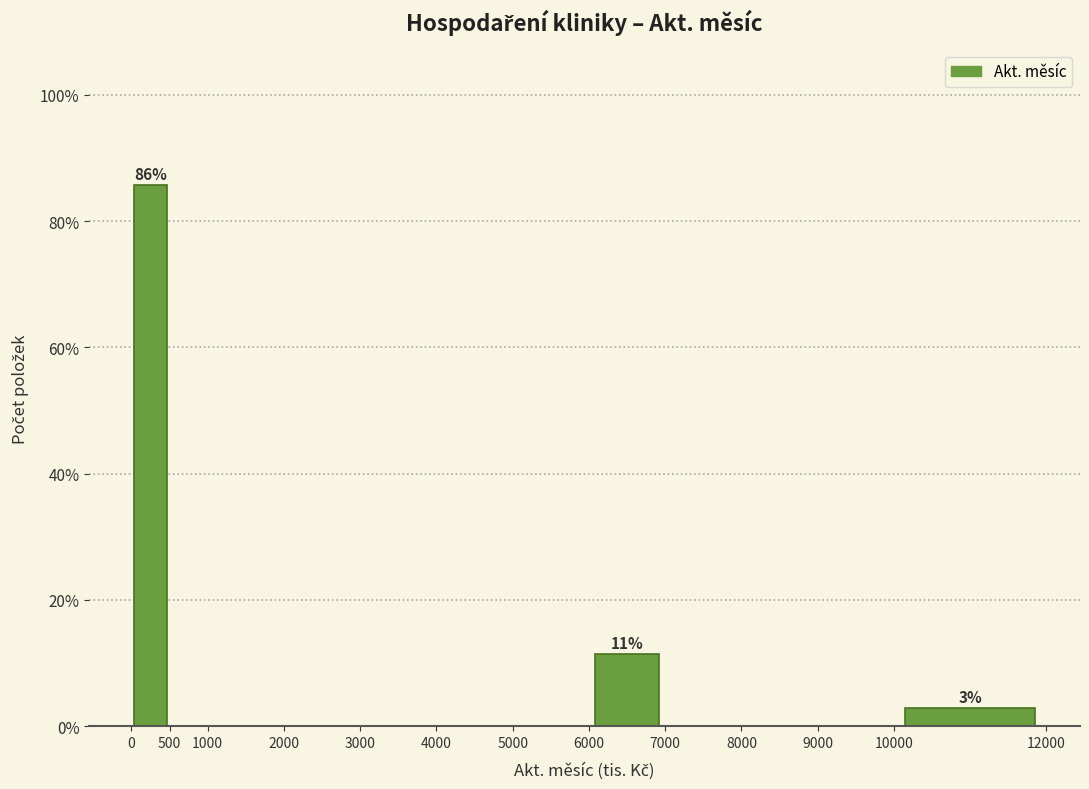

Over which range of the x-axis is the bar tallest?

0 to 500